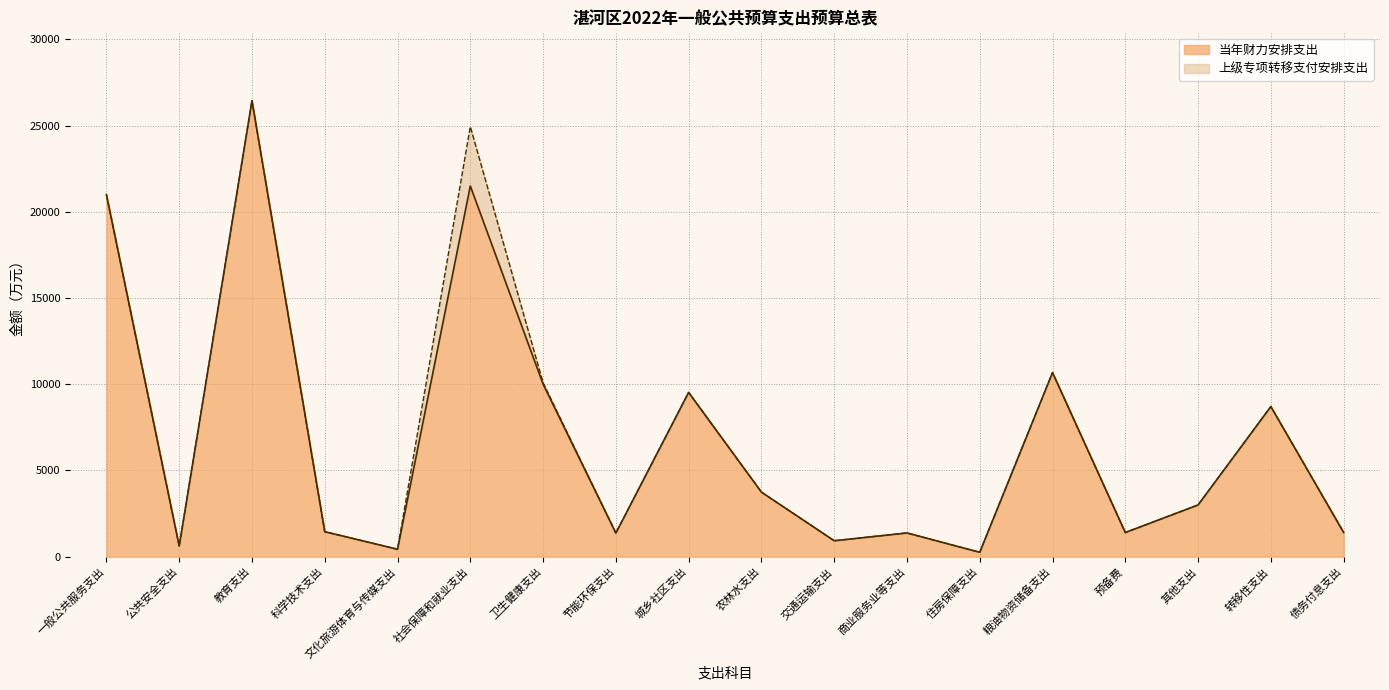

What is the sum of the values at 预备费 and 其他支出?

4402